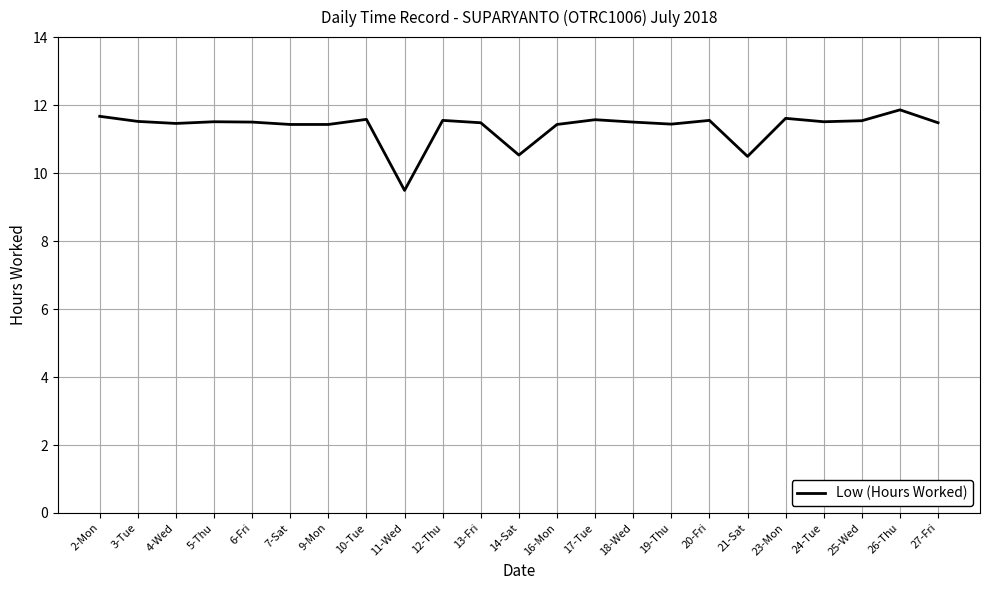

The value at 25-Wed is 11.5. True or false?

True